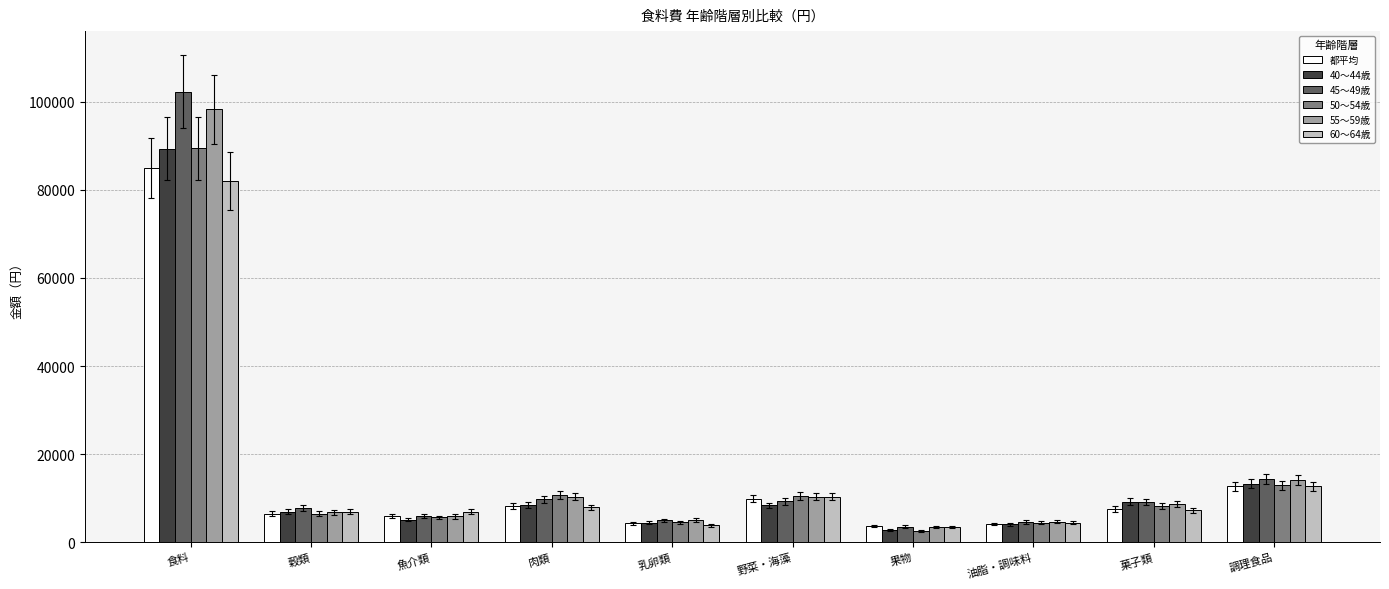

Read the 都平均 value at 乳卵類, to the nearest 10.

4310